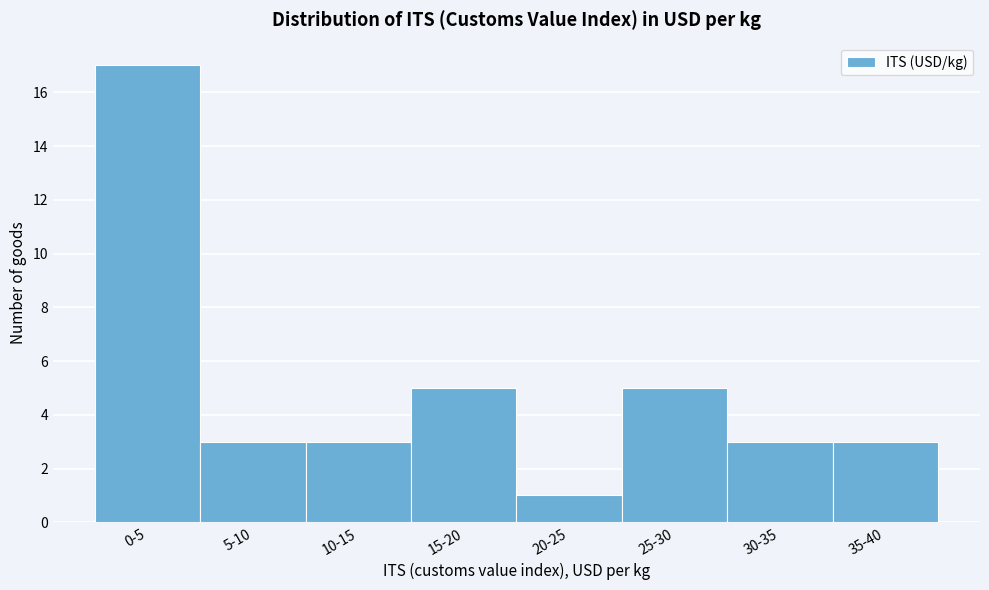

Reading right to left, transcribe all the data shown in this chart.

3	3	5	1	5	3	3	17